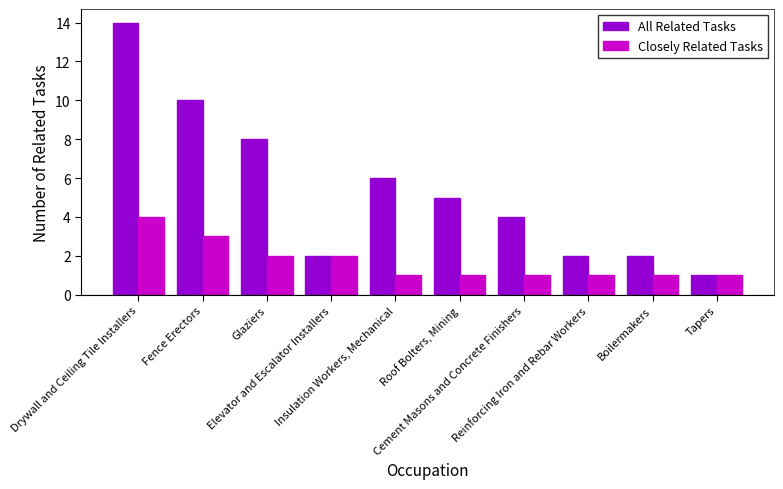

What are all the series names shown in the legend?

All Related Tasks, Closely Related Tasks